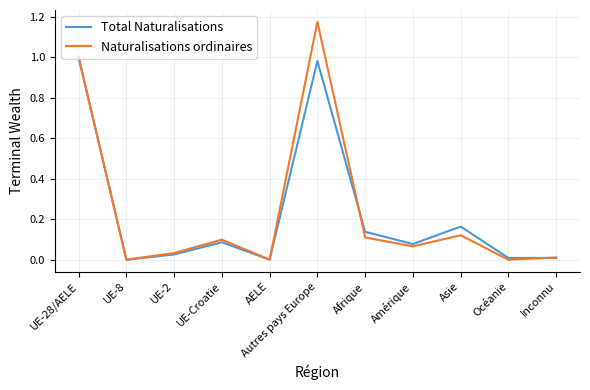

Which series has the largest range (max minus min)?

Naturalisations ordinaires